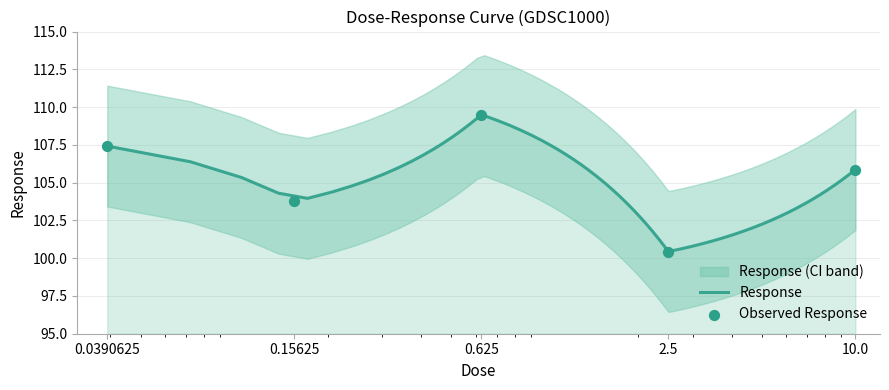

Approximately how many times larger is the value at 0.0390625 compared to 0.625?

1.0